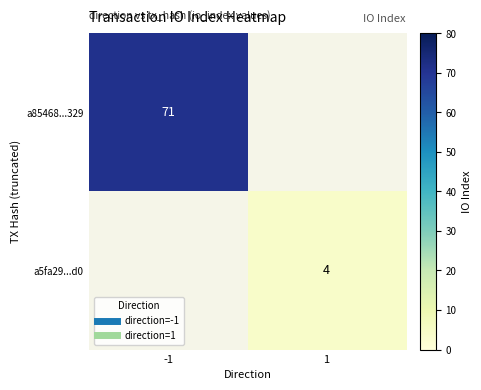

Count the number of data series in this chart.

2